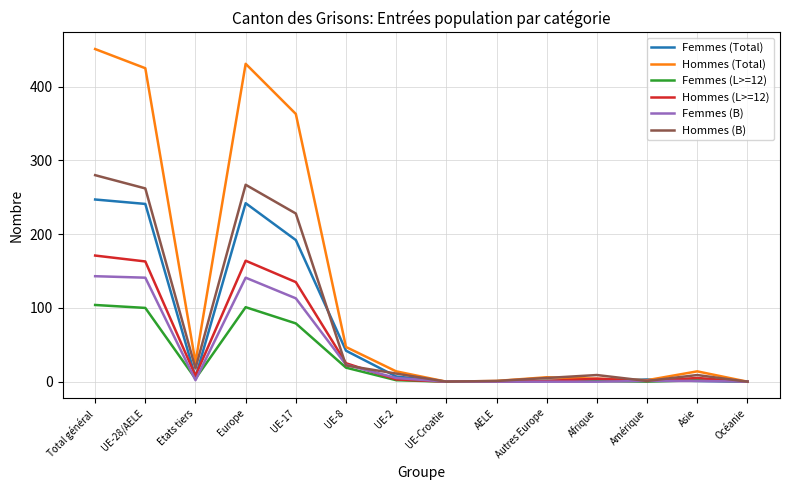

At which category does the chart reach its peak across all series?

Total général